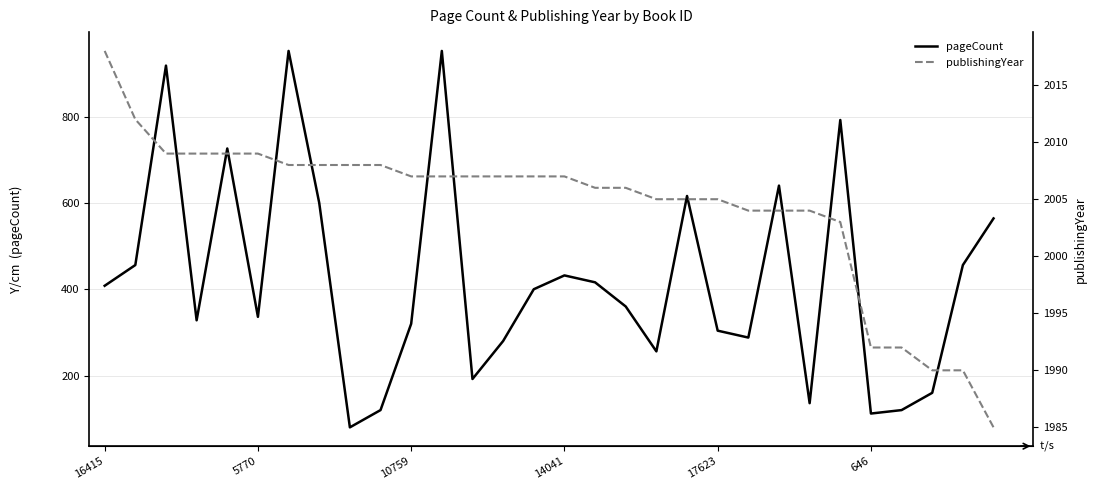

Between 13 and 21, which series saw the biggest shift?

pageCount